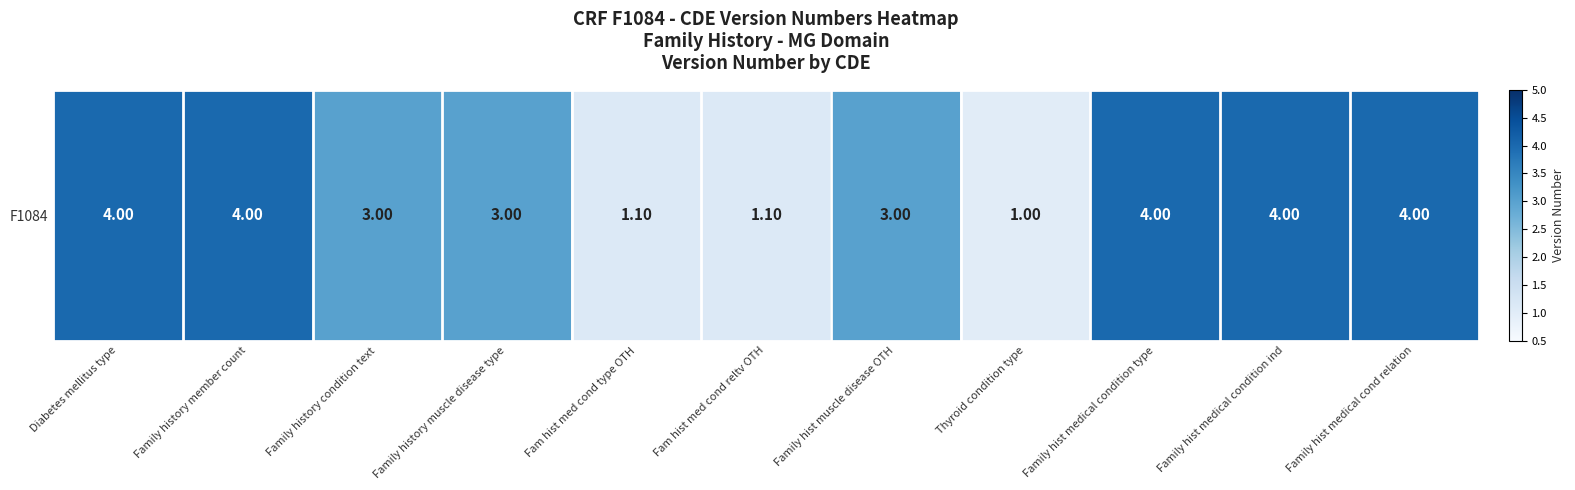

List the labels in order of value, smallest first.

Thyroid condition type, Fam hist med cond type OTH, Fam hist med cond reltv OTH, Family history condition text, Family history muscle disease type, Family hist muscle disease OTH, Diabetes mellitus type, Family history member count, Family hist medical condition type, Family hist medical condition ind, Family hist medical cond relation